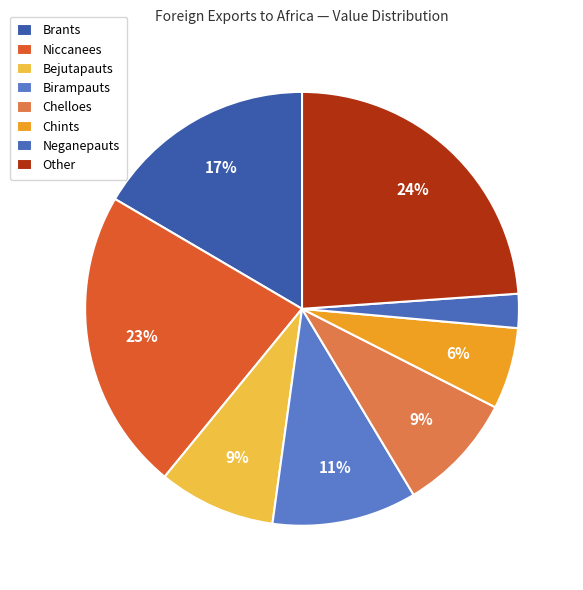

To the nearest percent, what is the difference between the largest and smallest slice percentages?

21%